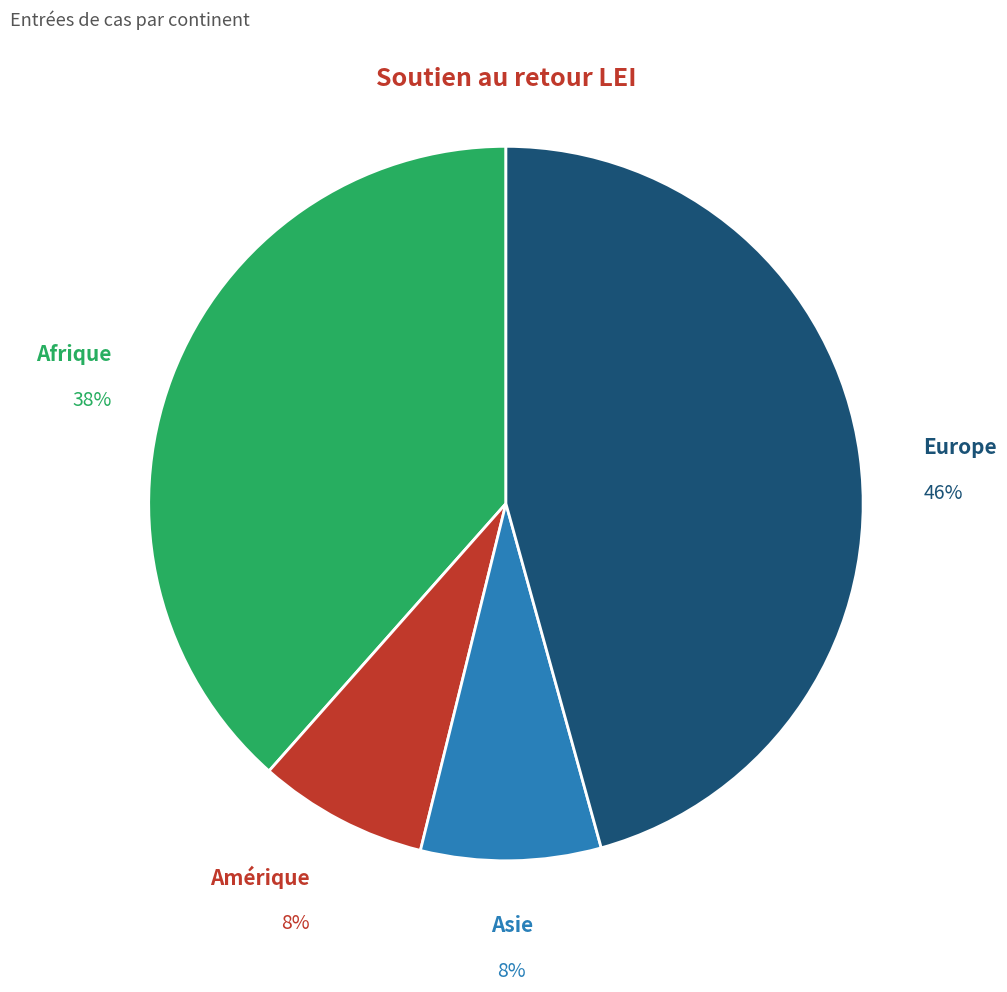

Which category has the biggest portion of the pie?

Europe